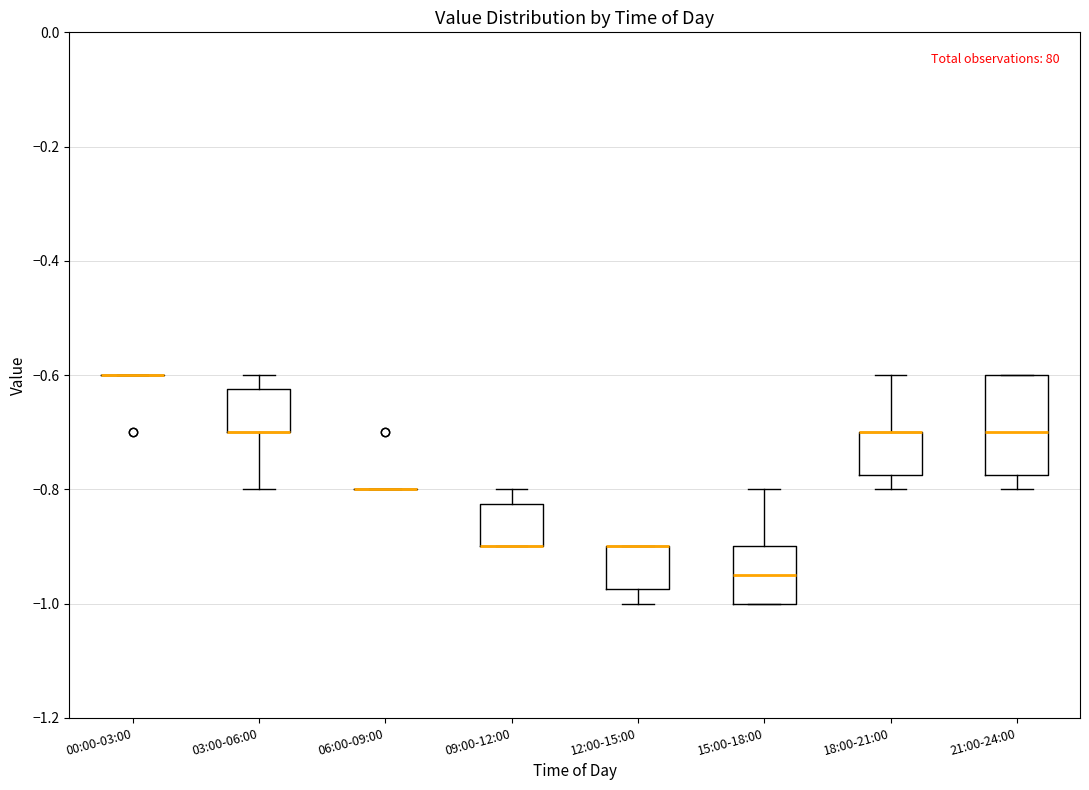

Reading left to right, transcribe this box plot: for each box, give where its median line is, the range the box spans, and where its two whiskers end, as read against the y-axis. The values are not printed on the chart, so give them approximately, as read against the axis.

00:00-03:00: box collapsed to a line at -0.60, whiskers -0.60 to -0.60
03:00-06:00: median -0.70 (drawn on the box's lower edge), box -0.70 to -0.62, whiskers -0.80 to -0.60
06:00-09:00: box collapsed to a line at -0.80, whiskers -0.80 to -0.80
09:00-12:00: median -0.90 (drawn on the box's lower edge), box -0.90 to -0.82, whiskers -0.90 to -0.80
12:00-15:00: median -0.90 (drawn on the box's upper edge), box -0.98 to -0.90, whiskers -1.00 to -0.90
15:00-18:00: median -0.94, box -1.00 to -0.90, whiskers -1.00 to -0.80
18:00-21:00: median -0.70 (drawn on the box's upper edge), box -0.78 to -0.70, whiskers -0.80 to -0.60
21:00-24:00: median -0.70, box -0.78 to -0.60, whiskers -0.80 to -0.60